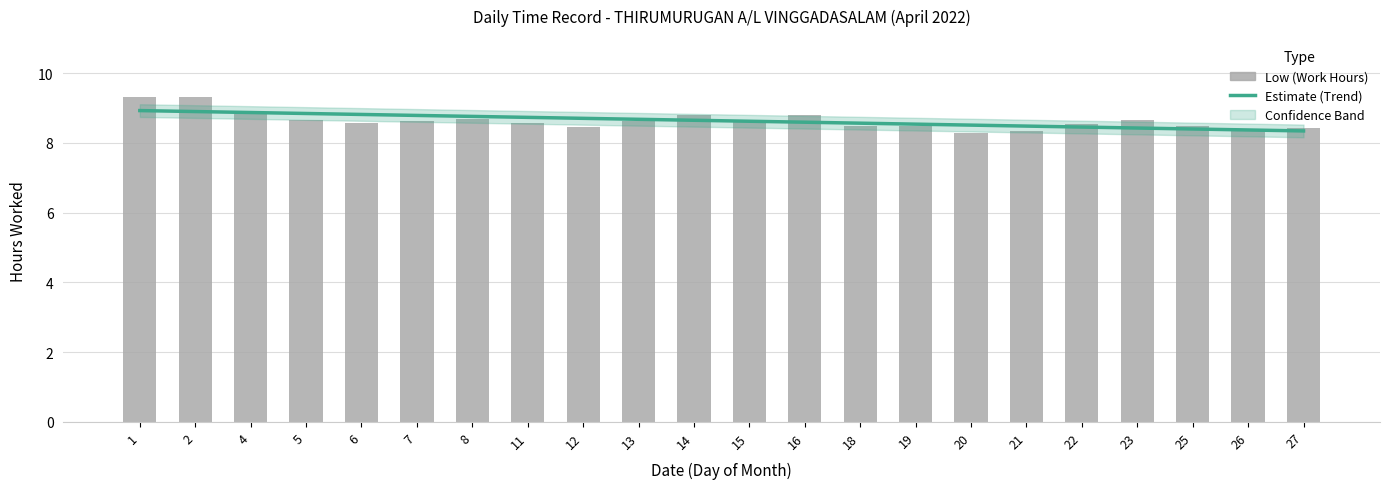

Which label corresponds to the largest value in the chart?

1